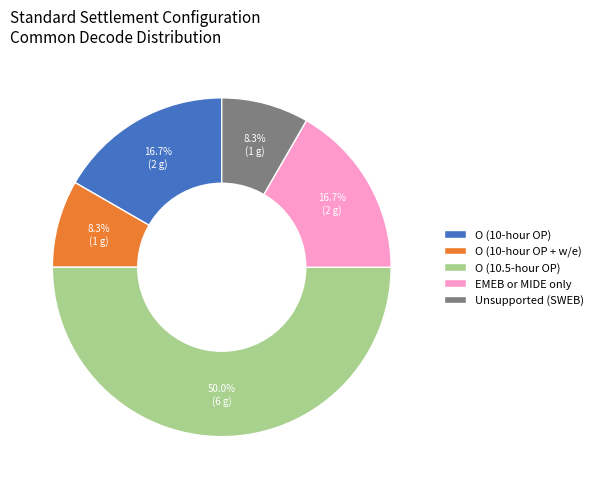

How many segments does this pie chart have?

5